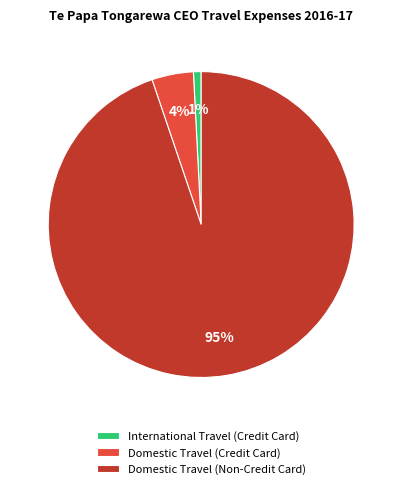

The Domestic Travel (Non-Credit Card) slice represents 99% of the pie. True or false?

False